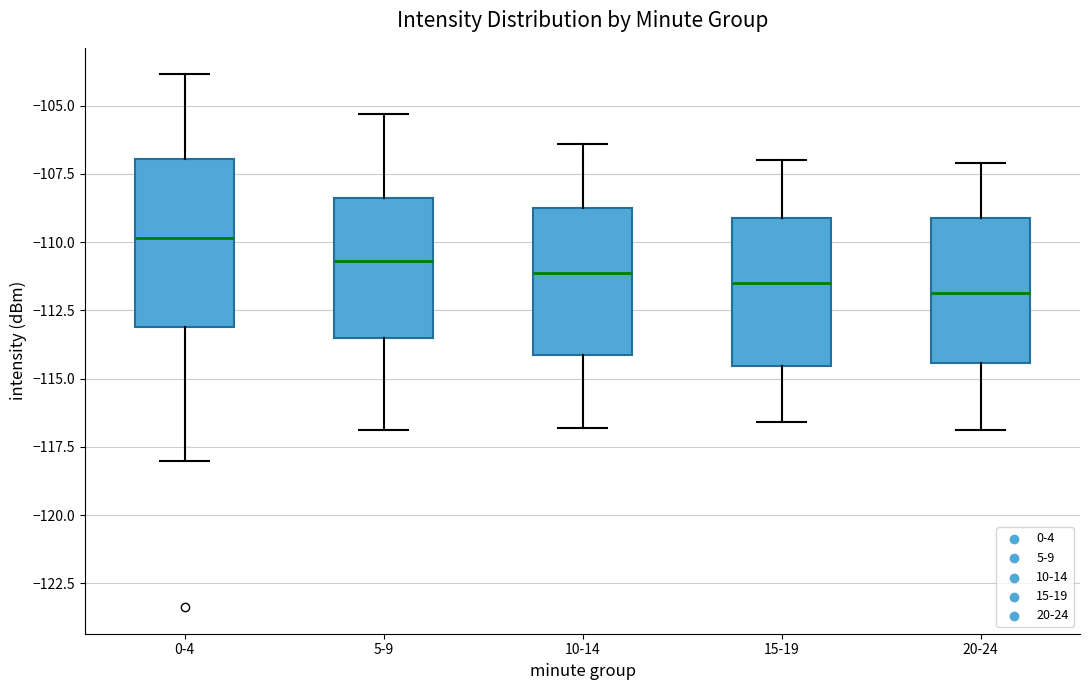

Reading left to right, transcribe this box plot: for each box, give where its median line is, the range the box spans, and where its two whiskers end, as read against the y-axis. The values are not printed on the chart, so give them approximately, as read against the axis.

0-4: median -110.0, box -113.0 to -107.0, whiskers -118.0 to -104.0
5-9: median -110.5, box -113.5 to -108.5, whiskers -117.0 to -105.5
10-14: median -111.0, box -114.0 to -108.5, whiskers -117.0 to -106.5
15-19: median -111.5, box -114.5 to -109.0, whiskers -116.5 to -107.0
20-24: median -112.0, box -114.5 to -109.0, whiskers -117.0 to -107.0